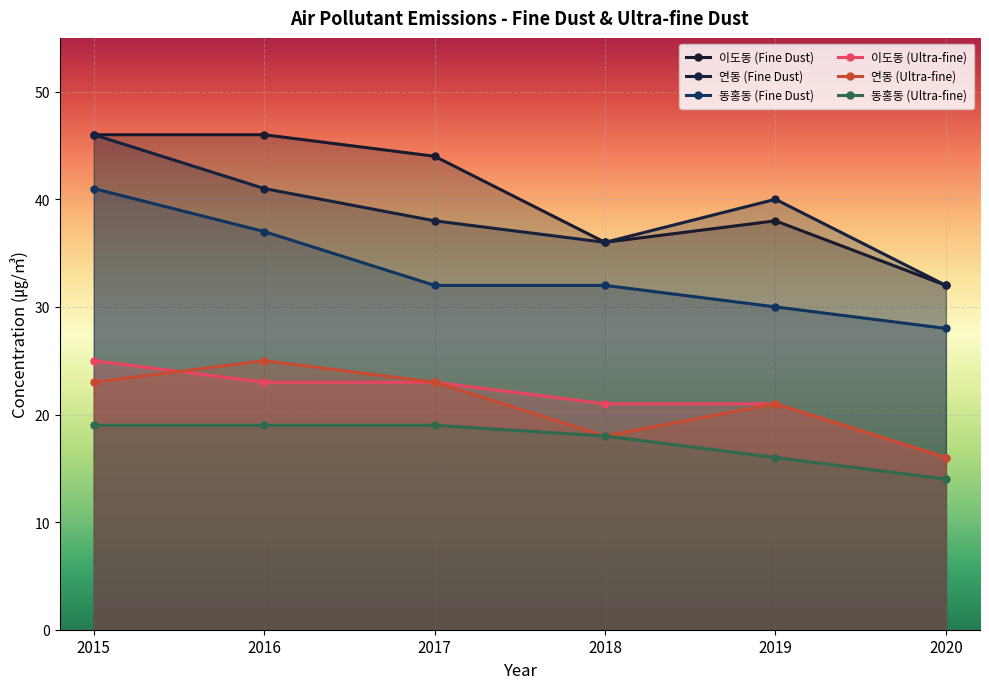

True or false: 동홍동 (Fine Dust) and 연동 (Ultra-fine) intersect in this chart.

False